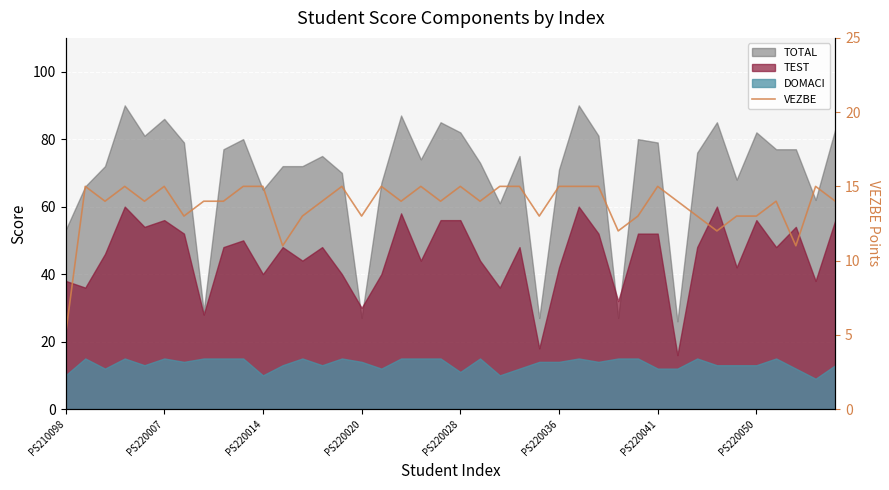

How many interior local valleys (lower than both neighbors) does the data have?

12